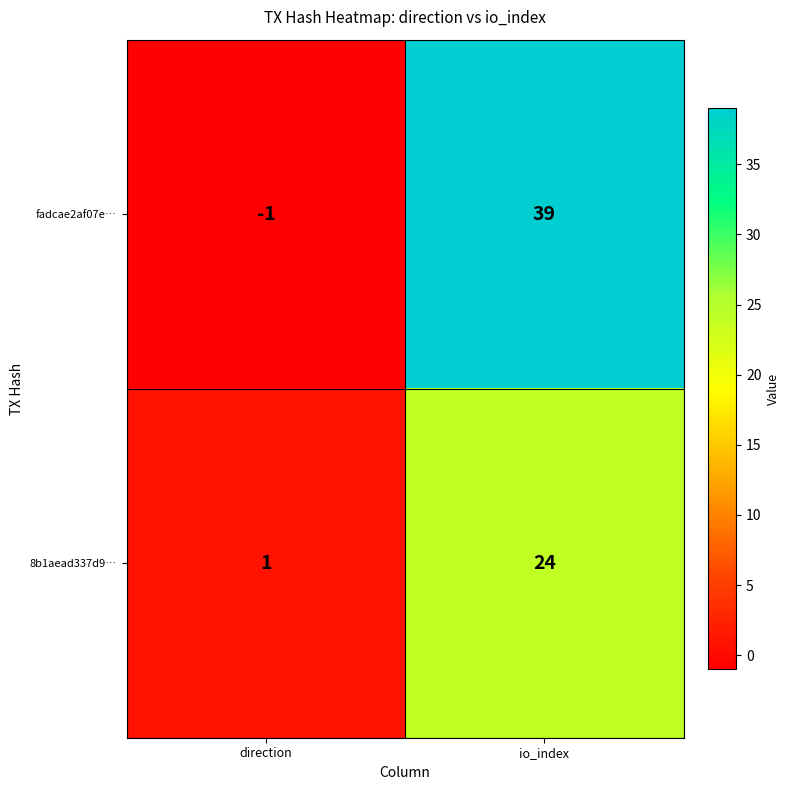

What is the approximate value of fadcae2af07e… at io_index?

39